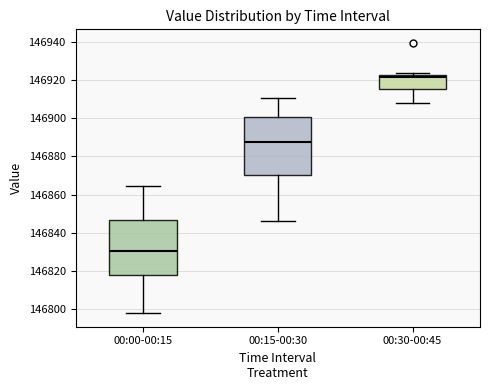

Reading left to right, transcribe this box plot: for each box, give where its median line is, the range the box spans, and where its two whiskers end, as read against the y-axis. The values are not printed on the chart, so give them approximately, as read against the axis.

00:00-00:15: median 146830, box 146818 to 146846, whiskers 146798 to 146864
00:15-00:30: median 146888, box 146870 to 146900, whiskers 146846 to 146910
00:30-00:45: median 146922 (just below the box's upper edge), box 146916 to 146922, whiskers 146908 to 146924